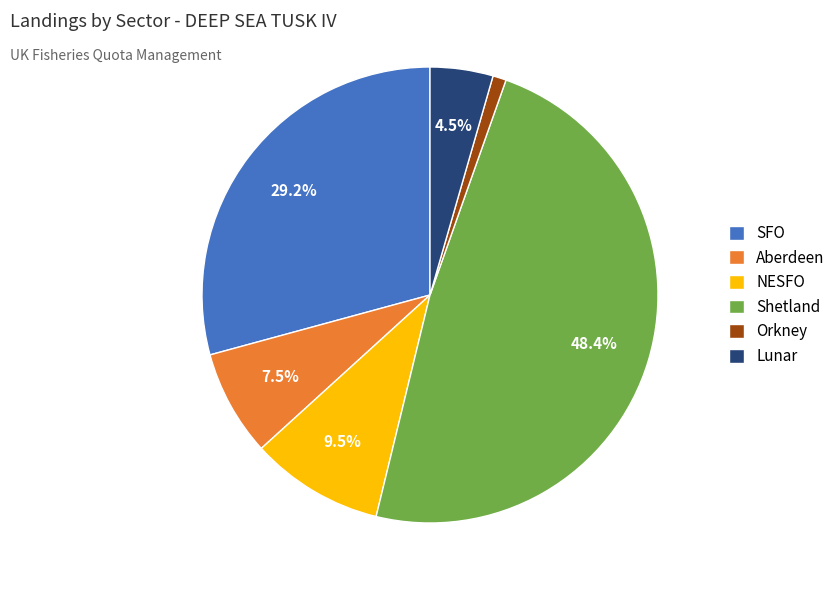

Which slice is the largest?

Shetland